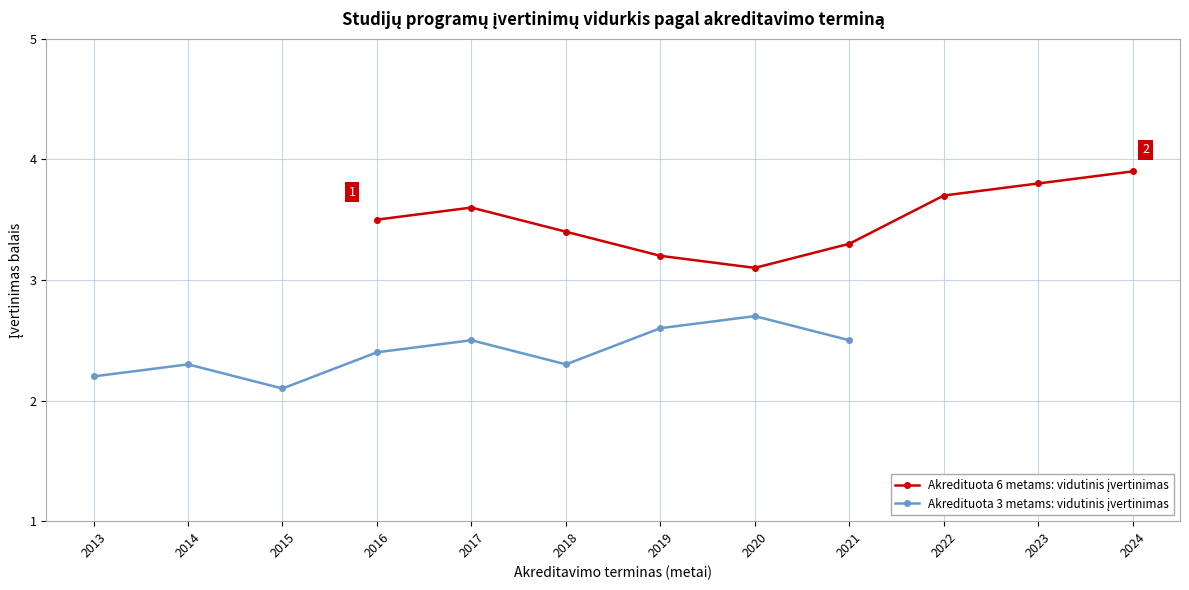

Which has a higher value, 2017 or 2016?

2017